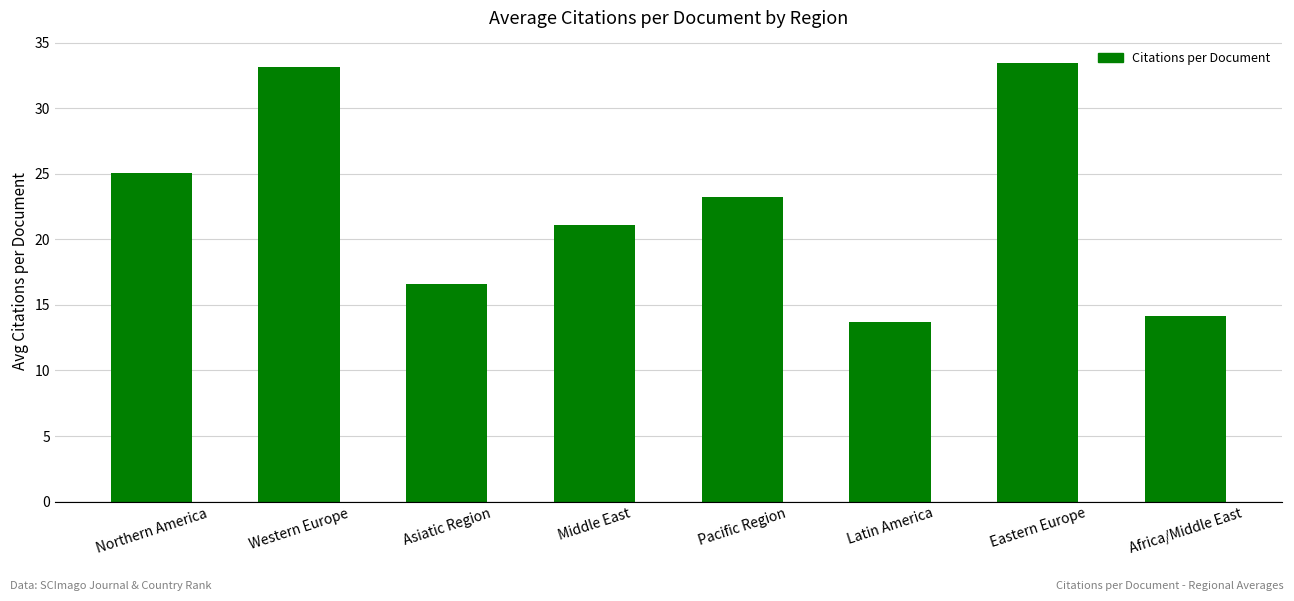

Between Asiatic Region and Eastern Europe, which is larger?

Eastern Europe